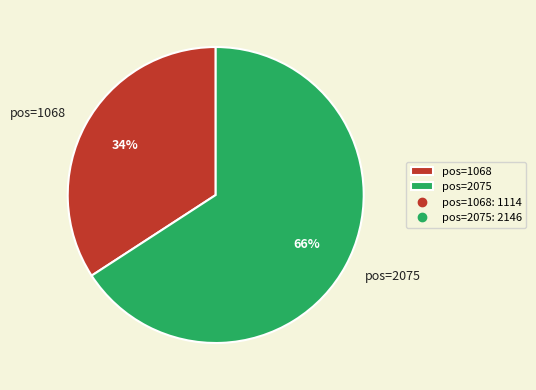

Approximately how many times larger is the value at pos=2075 compared to pos=1068?

1.9